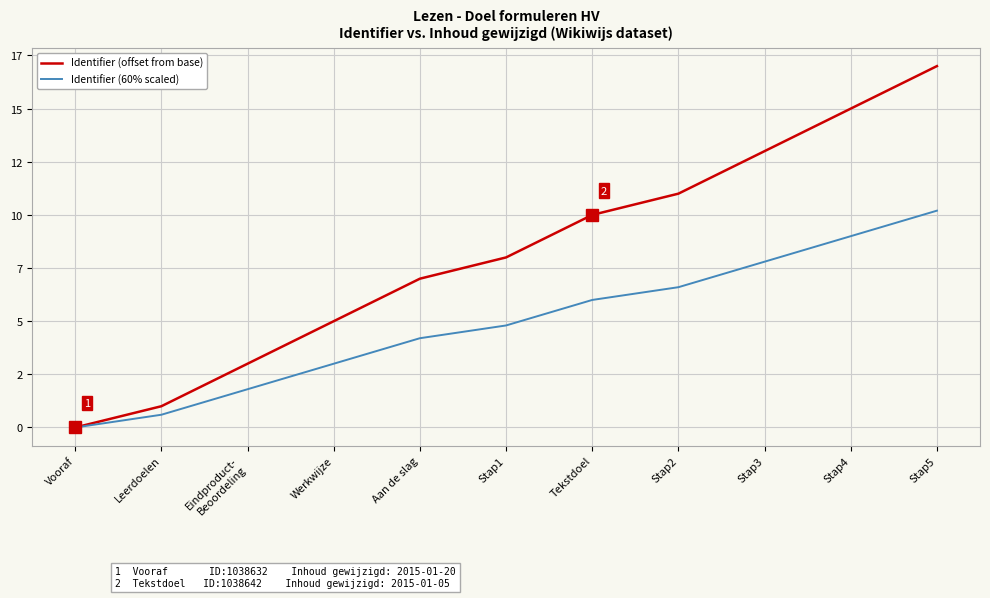

Is the value of Identifier (offset from base) at Stap2 greater than the value of Identifier (60% scaled) at Stap1?

Yes